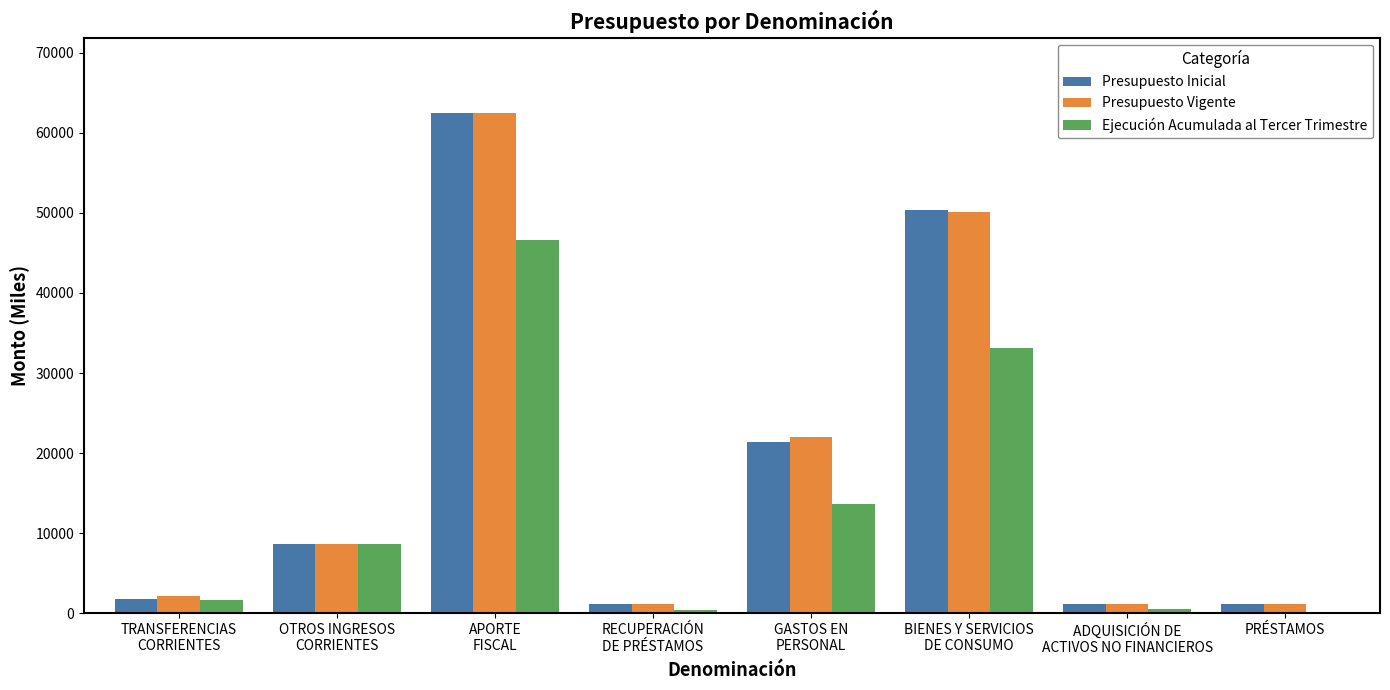

The value of Presupuesto Vigente at APORTE
FISCAL is 88706. True or false?

False